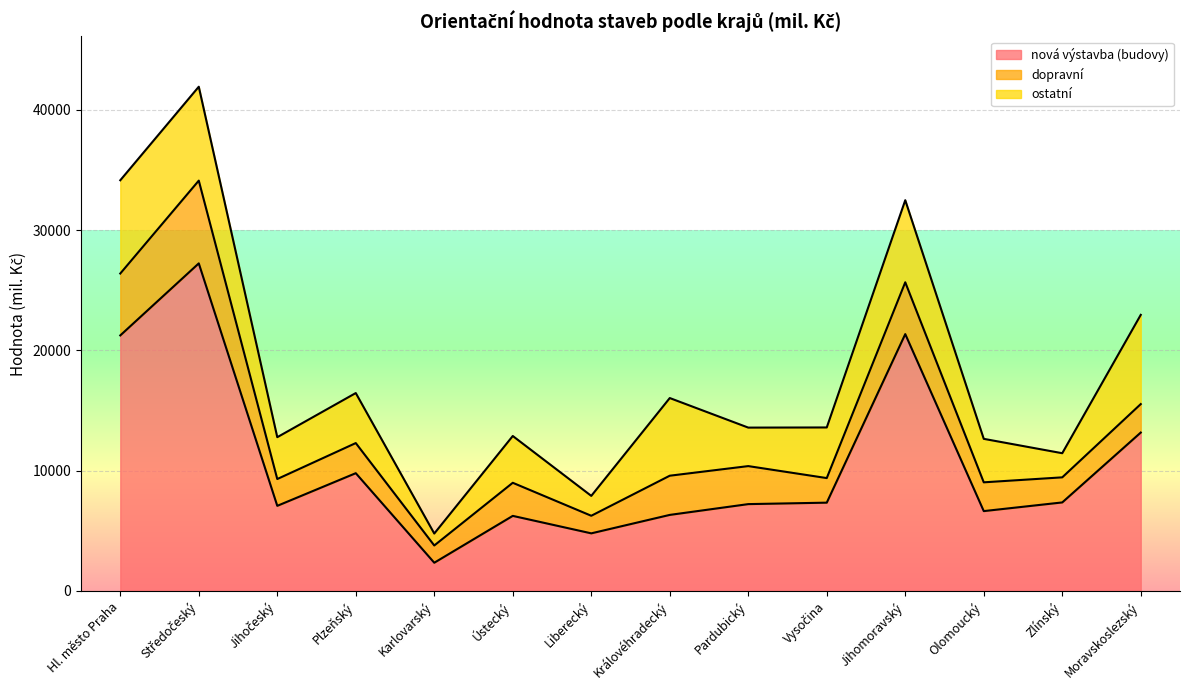

Does the chart display data point markers on the line(s)?

No